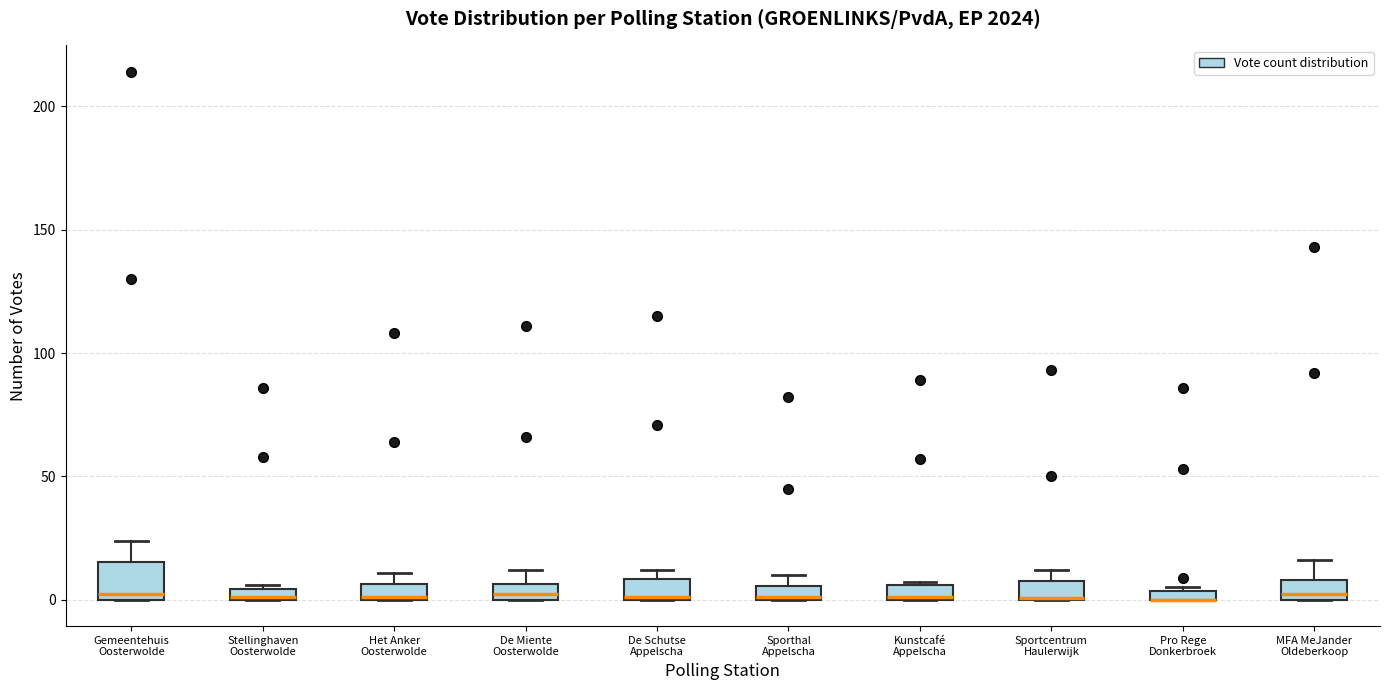

Which box is the tallest, from its lower edge to its upper edge?

Gemeentehuis Oosterwolde